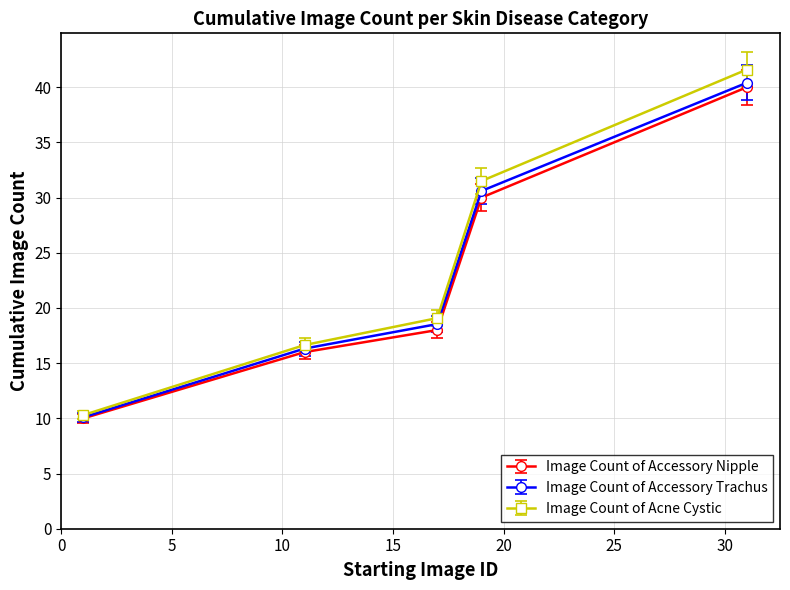

Reading right to left, extract all data points from this chart.

Image Count of Accessory Nipple: 40.0	30.0	18.0	16.0	10.0
Image Count of Accessory Trachus: 40.4	30.6	18.5	16.3	10.1
Image Count of Acne Cystic: 41.6	31.5	19.1	16.6	10.3